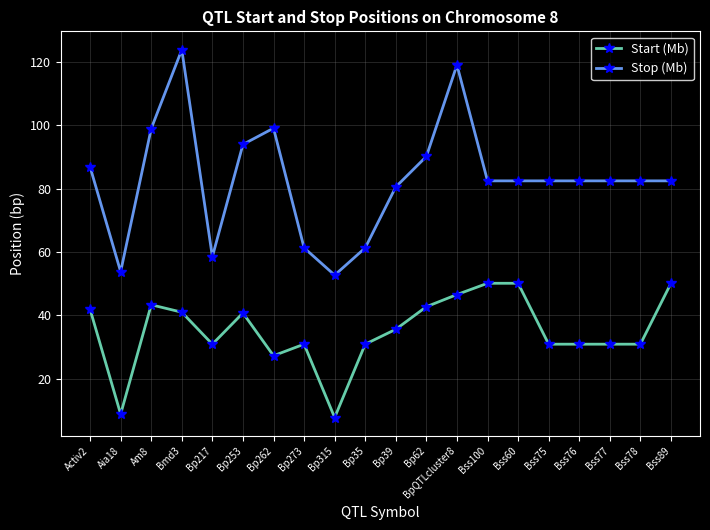

Where is Stop (Mb) nearest to the value 88?

Activ2